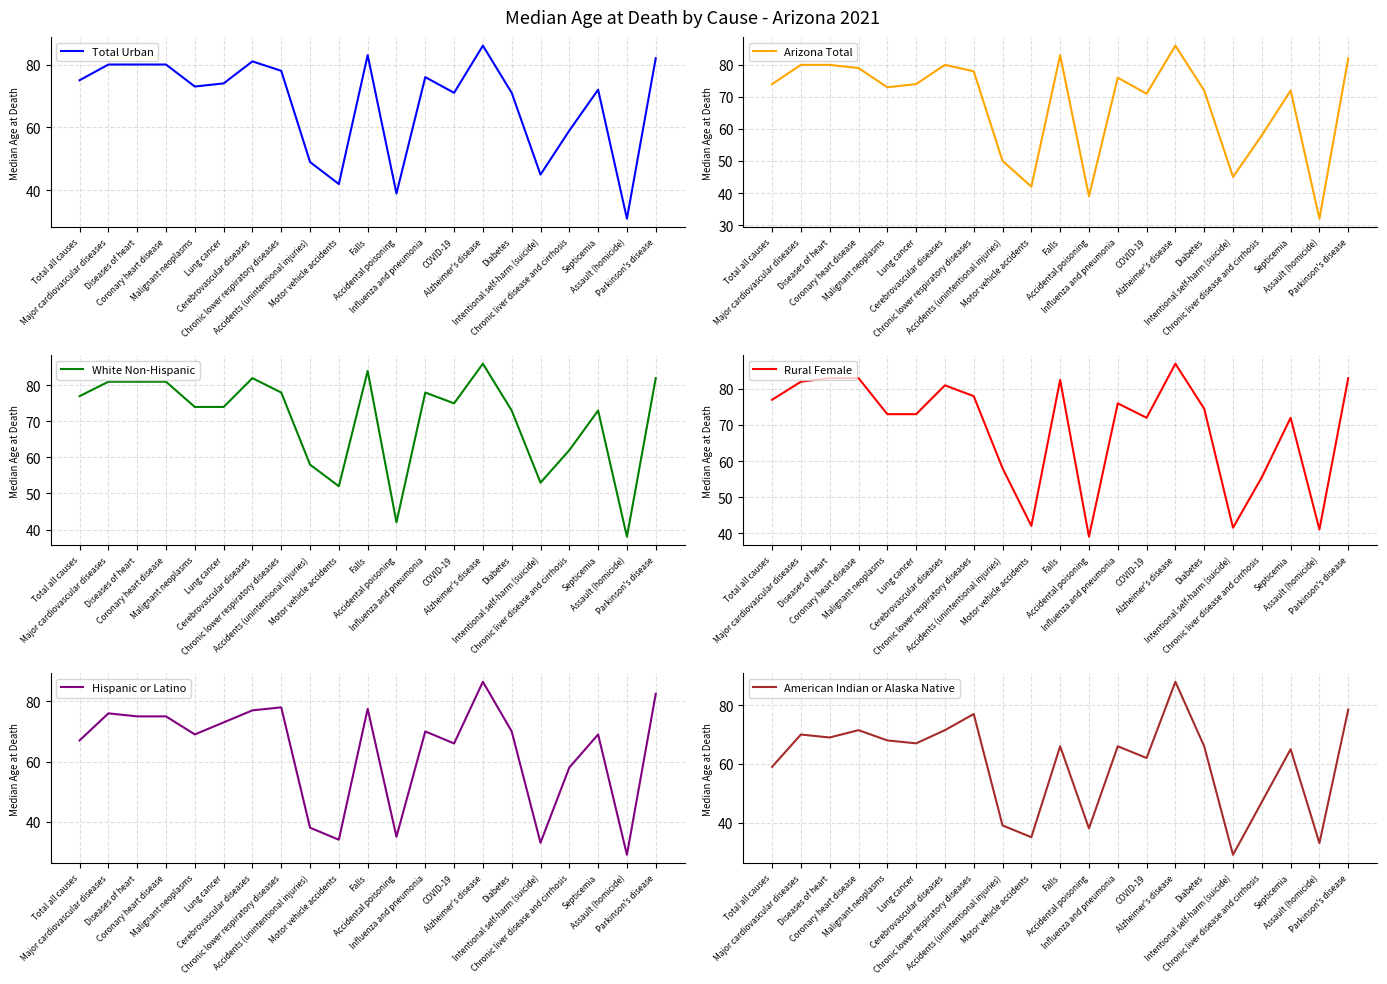

What is the minimum value for Hispanic or Latino?

29.0